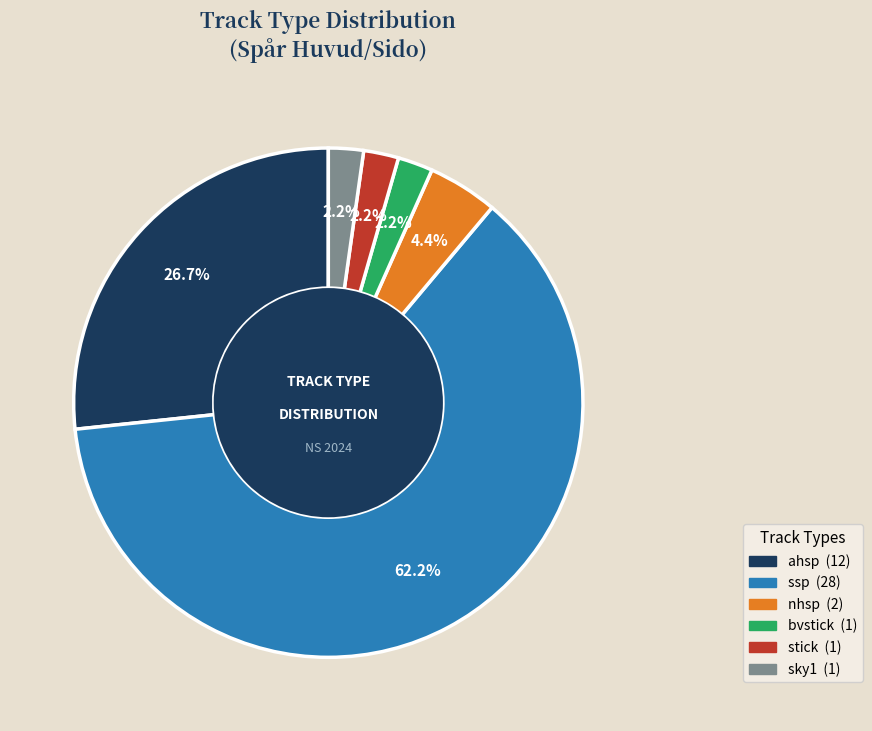

How many slices are in this pie chart?

6